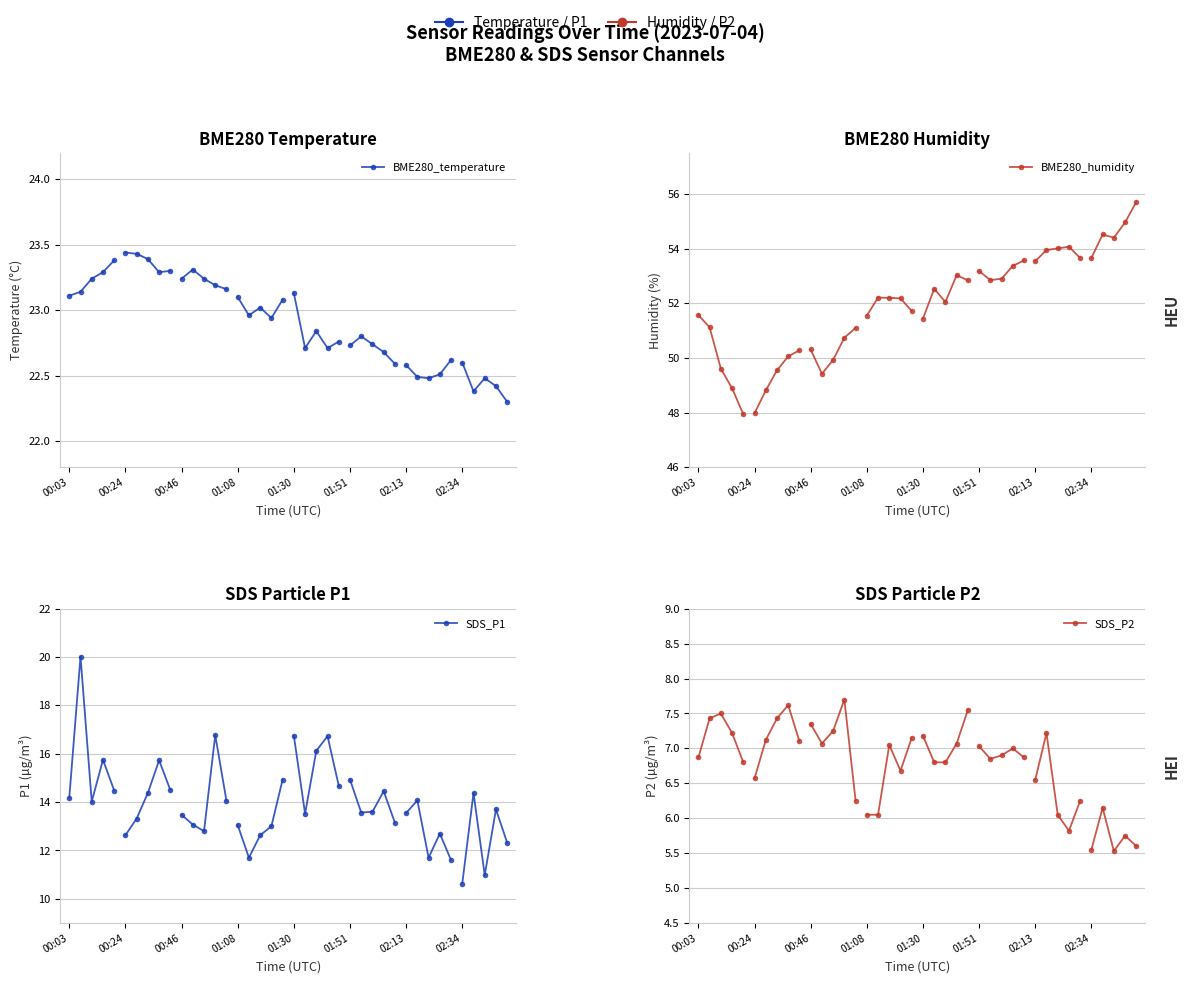

Rank the series by their maximum value, from lowest to highest.

SDS_P2, SDS_P1, BME280_temperature, BME280_humidity